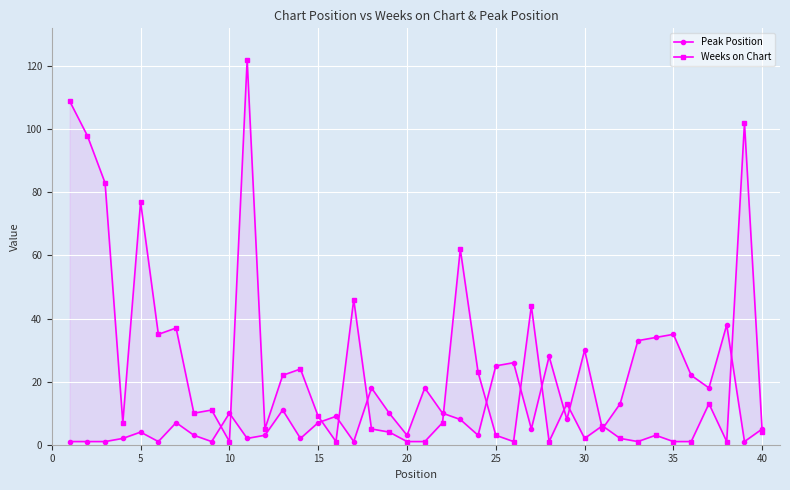

At 25, list the series in order from smallest to largest.

Weeks on Chart, Peak Position